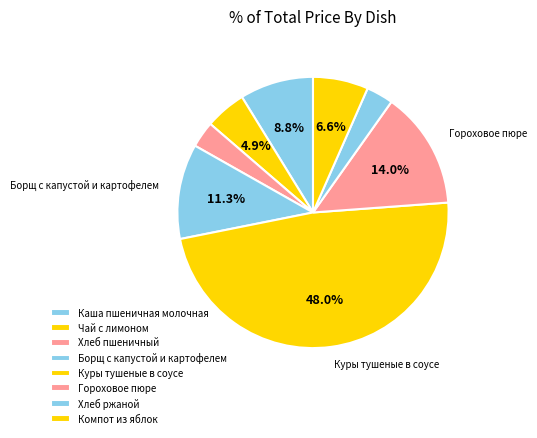

How many slices are in this pie chart?

8